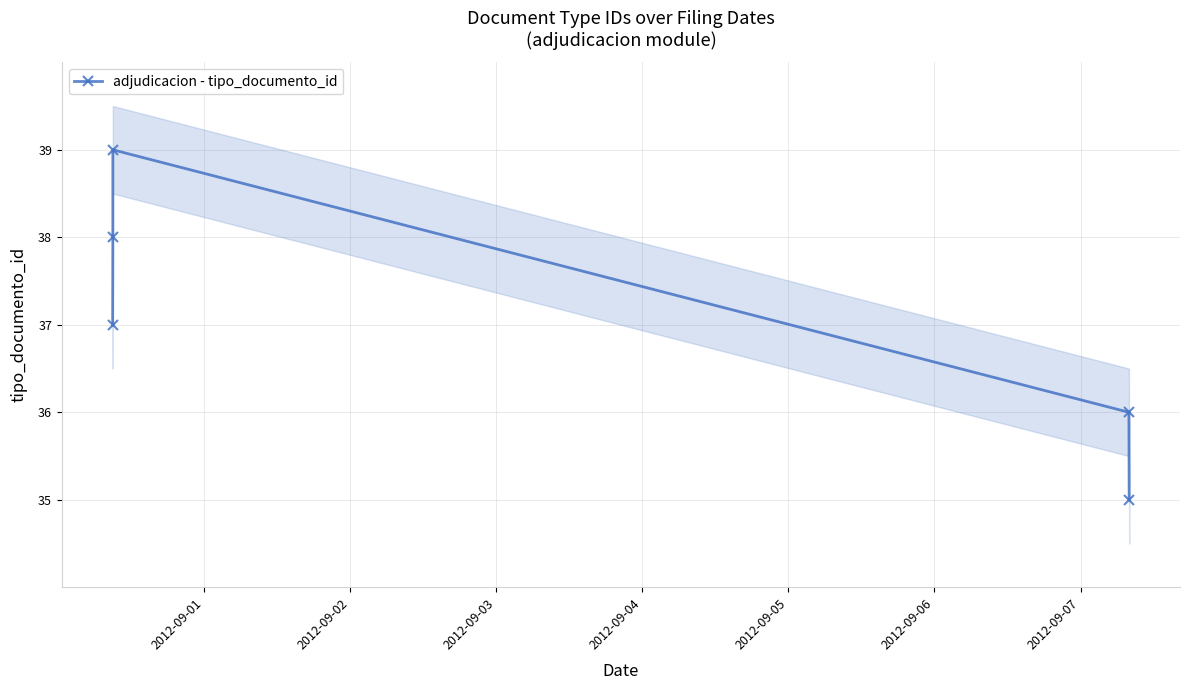

At which label is the value closest to 37?

2012-09-01